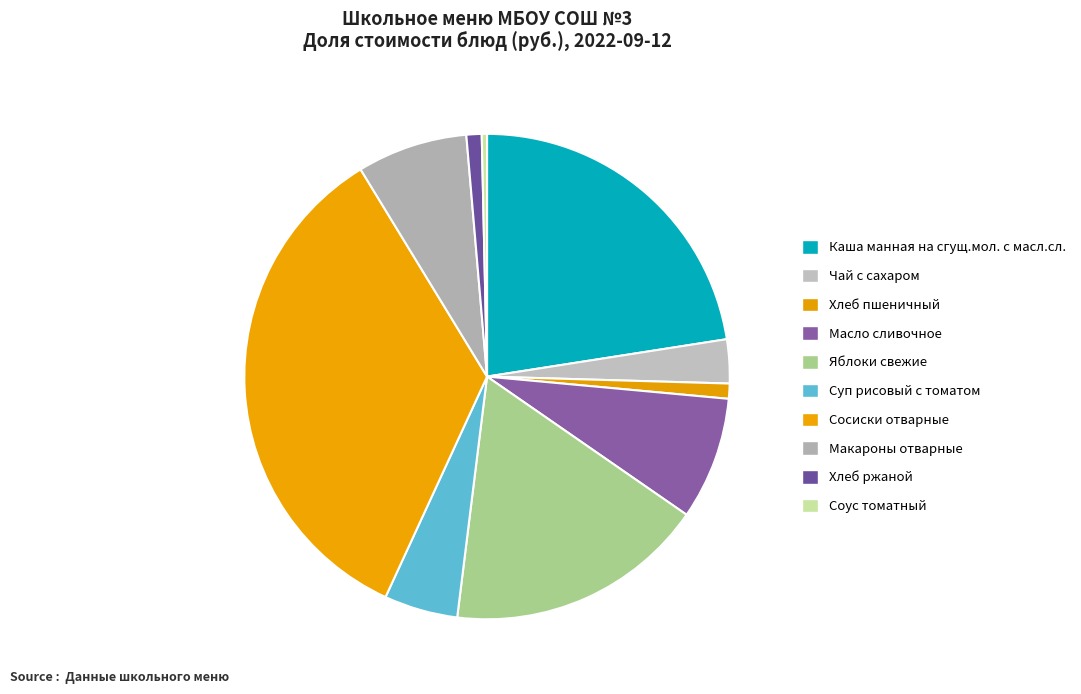

What is the change in value from Сосиски отварные to Макароны отварные?

-31.8